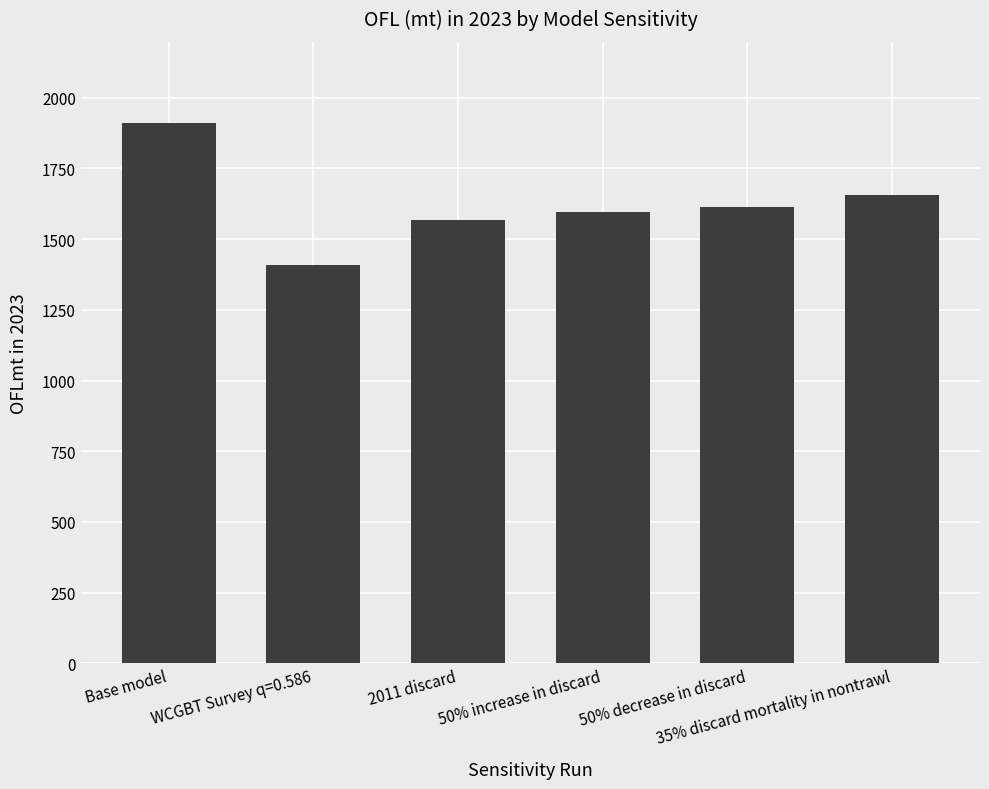

Rank the categories by value from lowest to highest.

WCGBT Survey q=0.586, 2011 discard, 50% increase in discard, 50% decrease in discard, 35% discard mortality in nontrawl, Base model